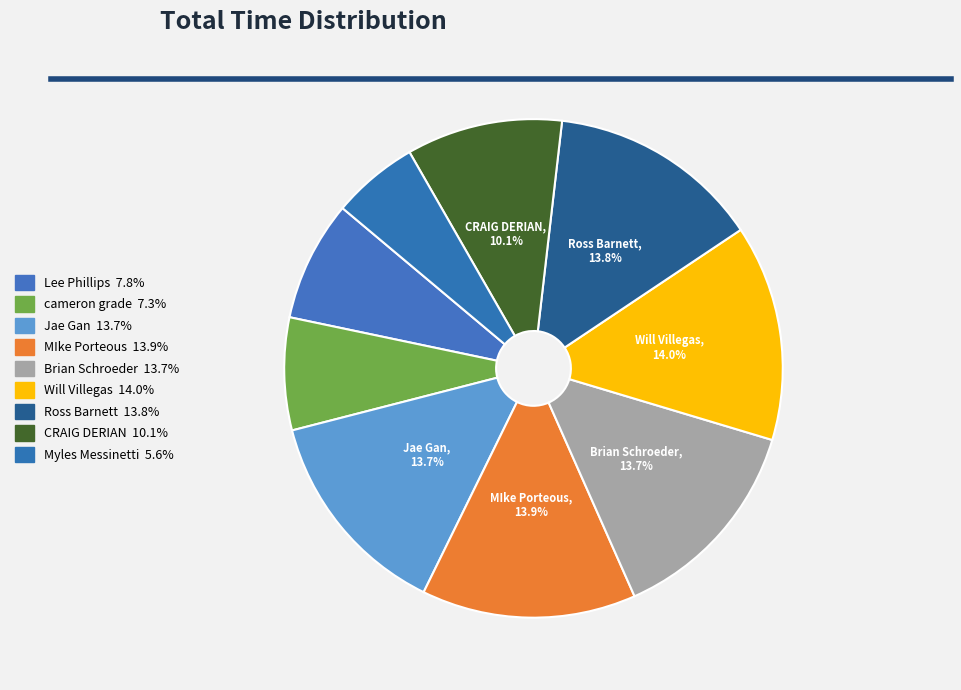

How many slices are in this pie chart?

9